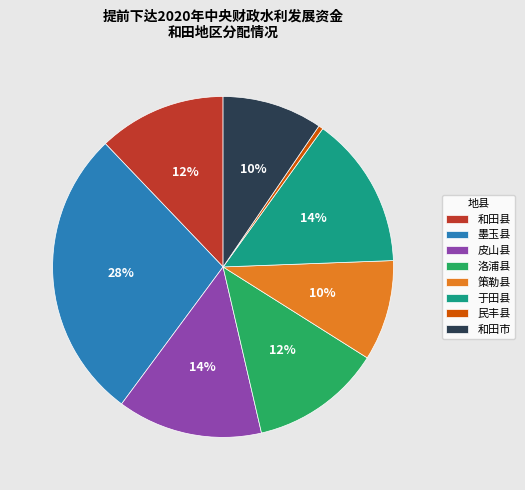

How many segments does this pie chart have?

8